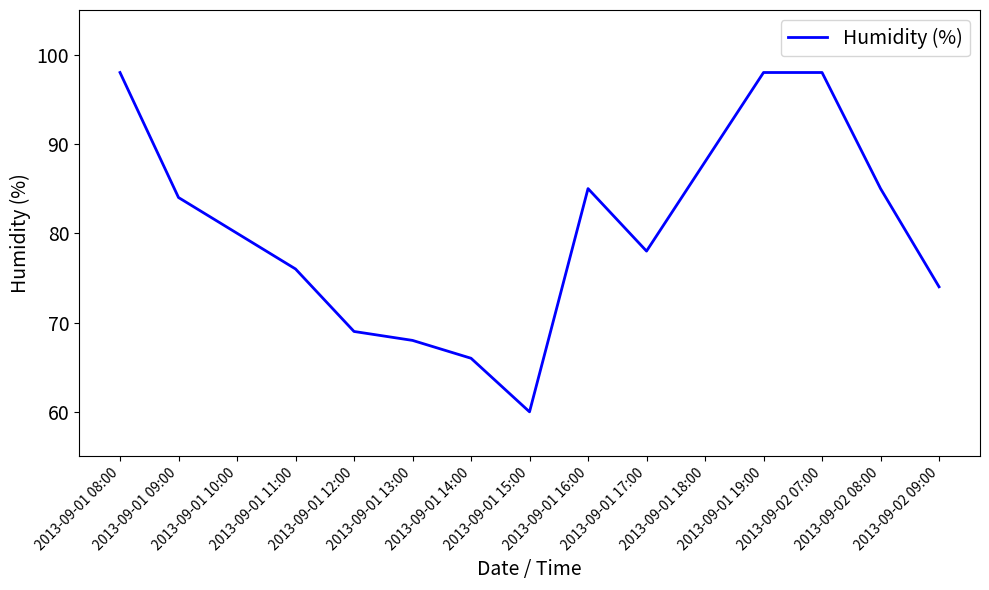

Reading right to left, transcribe all the data shown in this chart.

2013-09-02 09:00=74	2013-09-02 08:00=85	2013-09-02 07:00=98	2013-09-01 19:00=98	2013-09-01 18:00=88	2013-09-01 17:00=78	2013-09-01 16:00=85	2013-09-01 15:00=60	2013-09-01 14:00=66	2013-09-01 13:00=68	2013-09-01 12:00=69	2013-09-01 11:00=76	2013-09-01 10:00=80	2013-09-01 09:00=84	2013-09-01 08:00=98